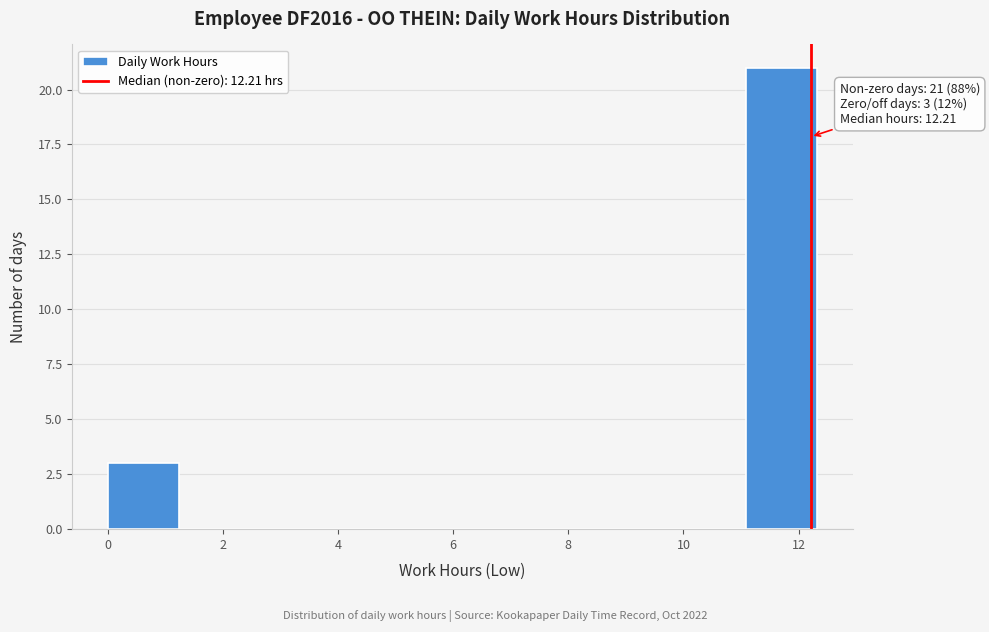

Which range on the x-axis has the tallest bar?

11.0 to 12.4